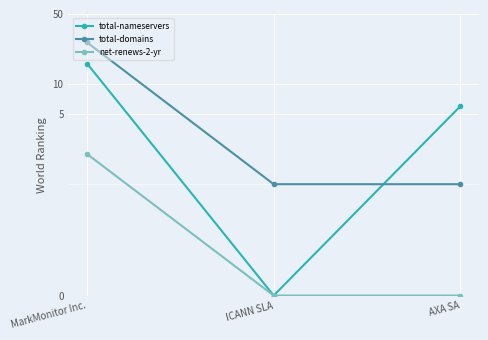

Which series changed the most between ICANN SLA and AXA SA?

total-nameservers